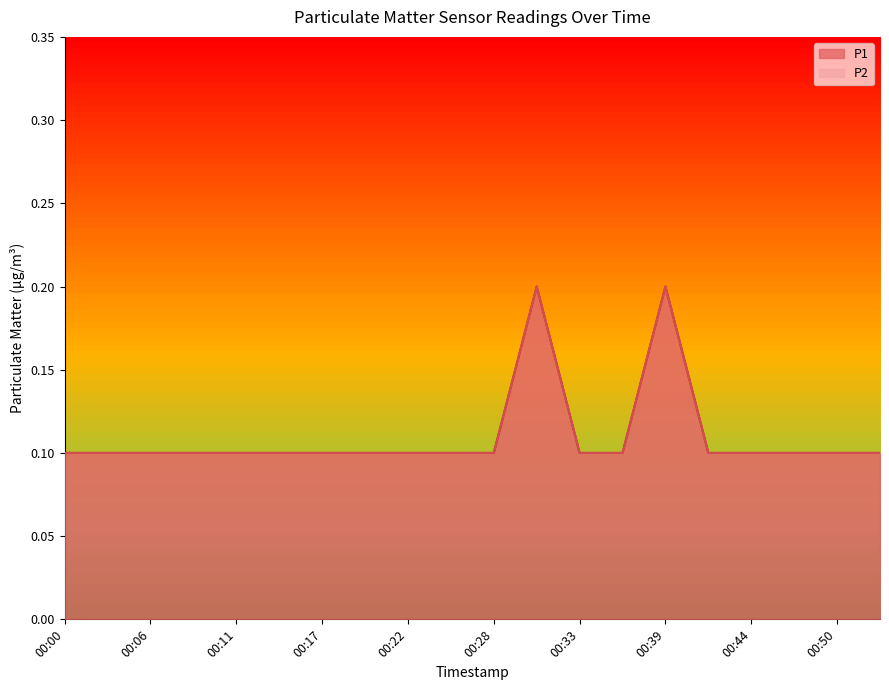

Reading left to right, list all the values displayed in this chart.

P1: 0.1	0.1	0.1	0.1	0.1	0.1	0.1	0.1	0.1	0.1	0.1	0.2	0.1	0.1	0.2	0.1	0.1	0.1	0.1	0.1
P2: 0.1	0.1	0.1	0.1	0.1	0.1	0.1	0.1	0.1	0.1	0.1	0.2	0.1	0.1	0.2	0.1	0.1	0.1	0.1	0.1